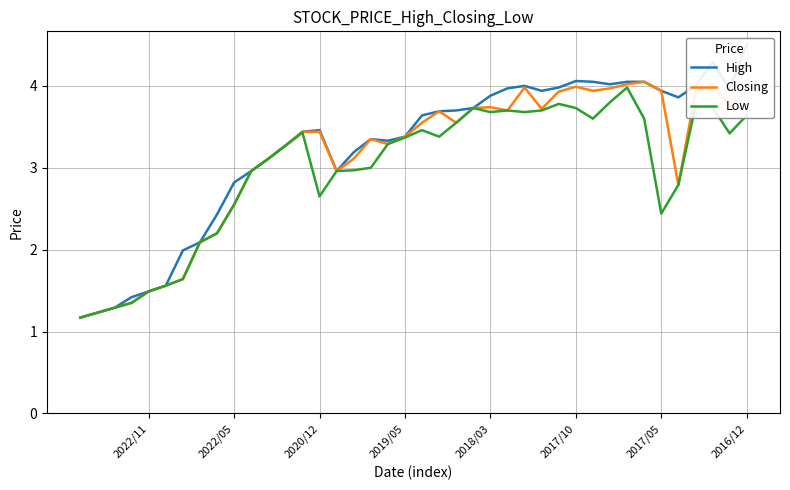

Rank the series by their maximum value, from highest to lowest.

High, Closing, Low